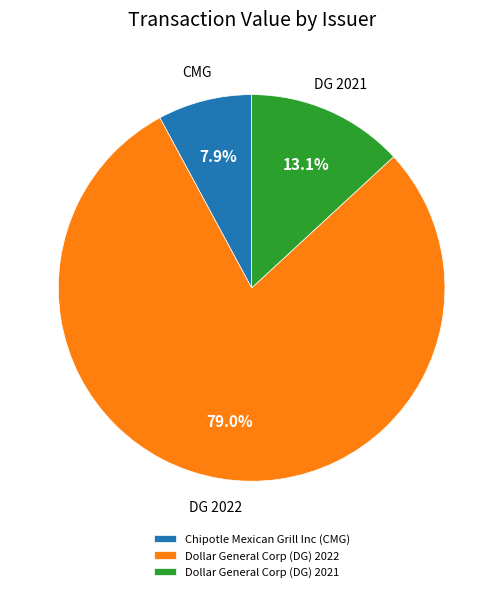

To the nearest percent, what is the average slice percentage?

33%